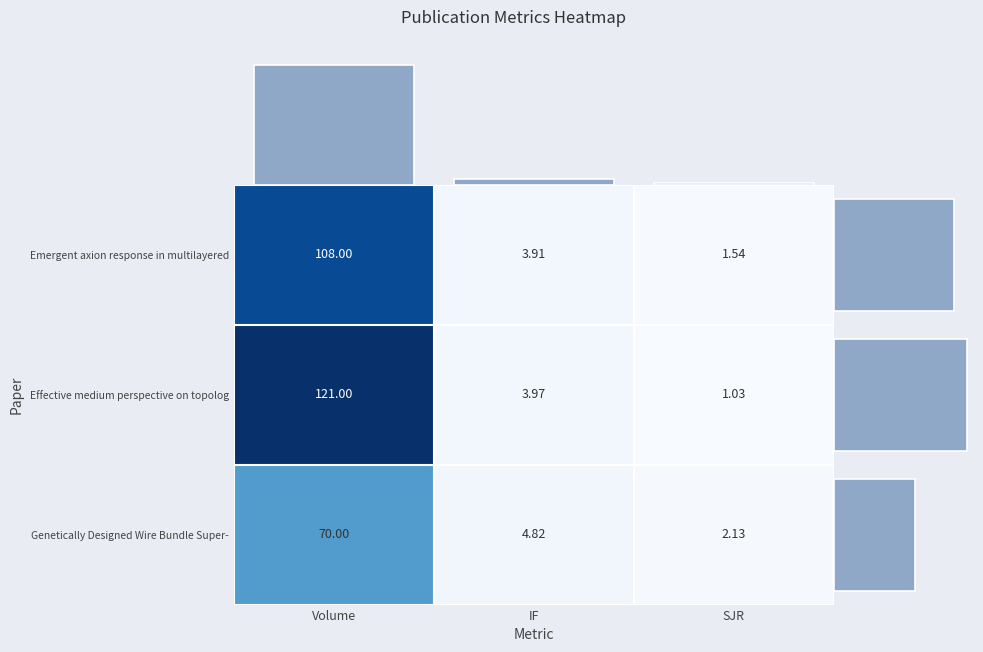

List the labels in order of Genetically Designed Wire Bundle Super- value, smallest first.

SJR, IF, Volume